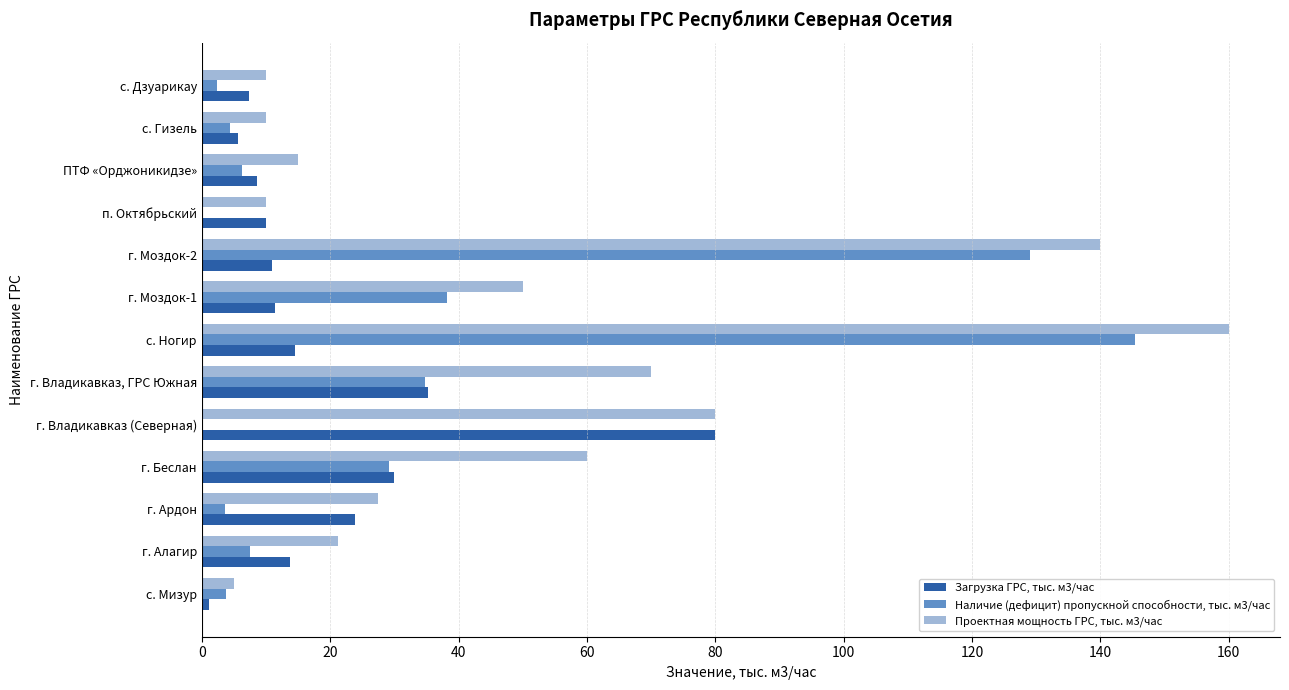

At which label does Наличие (дефицит) пропускной способности, тыс. м3/час reach its peak?

с. Ногир